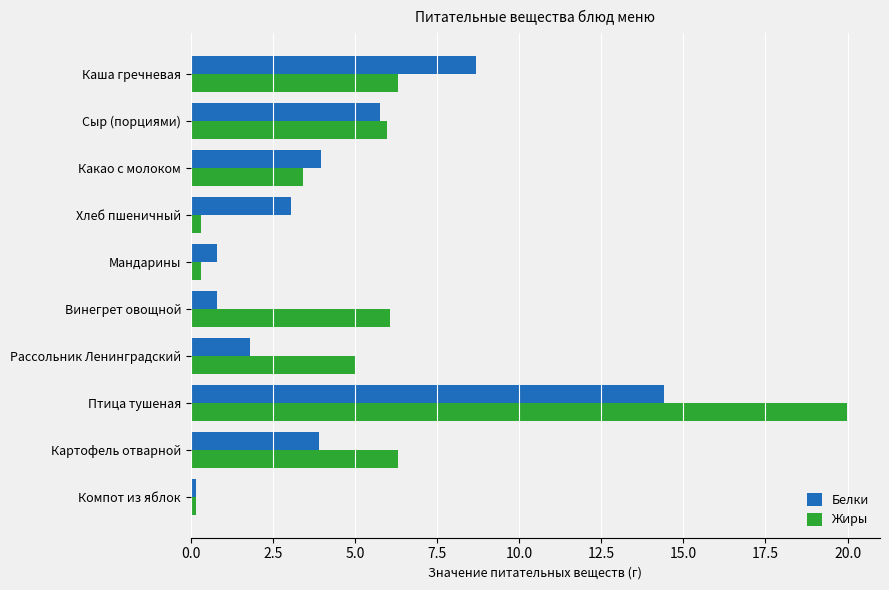

Is it true that Белки equals 3.0 at Хлеб пшеничный?

True